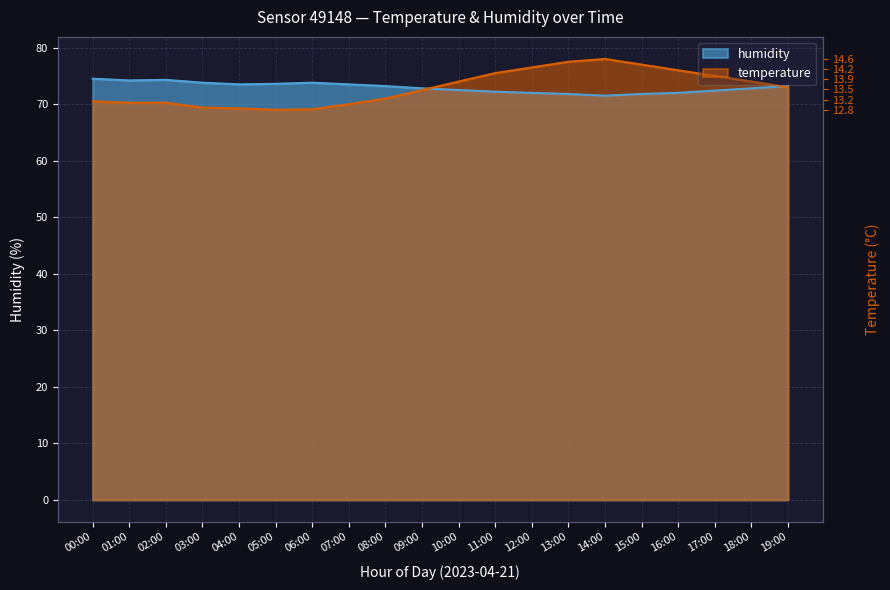

The temperature series shows 74.0 at 18:00. True or false?

True